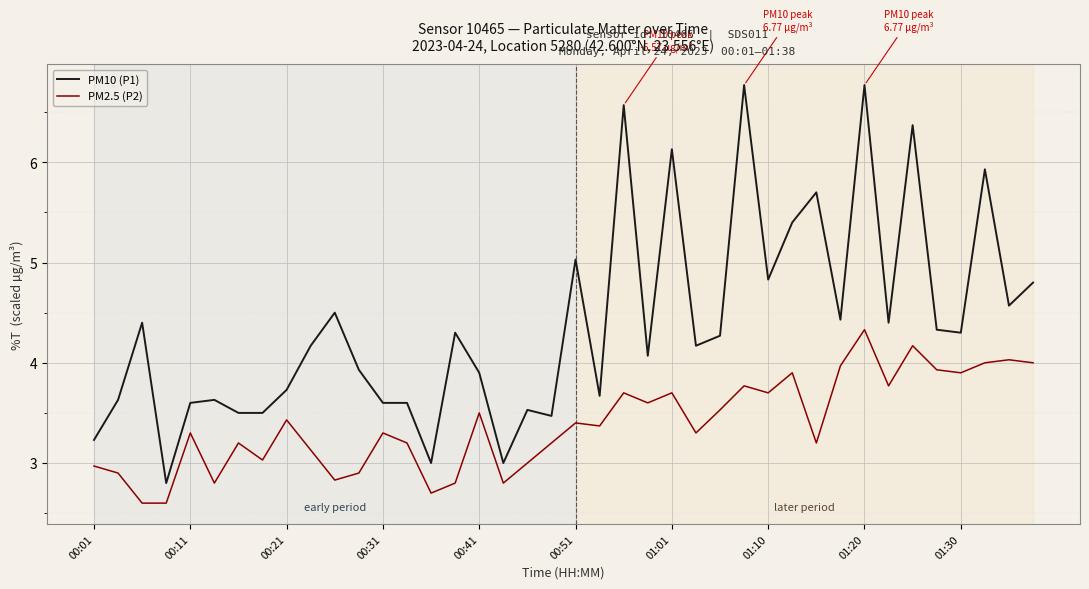

Which series has the largest total across all categories?

PM10 (P1)